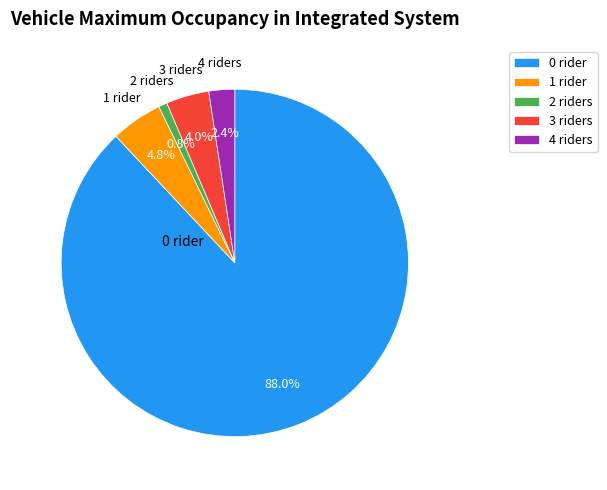

Which has a higher value, 4 riders or 2 riders?

4 riders